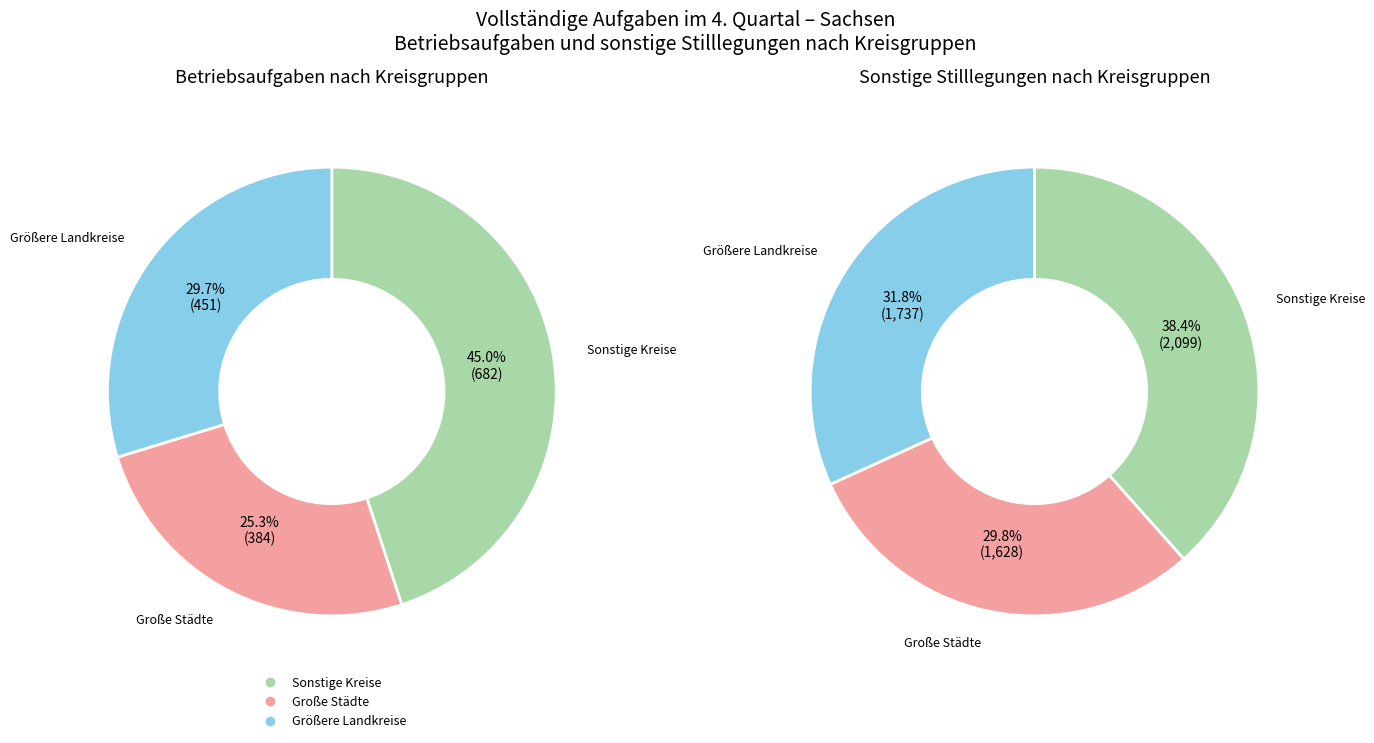

Does betriebsaufgaben represent more than half of the total?

No